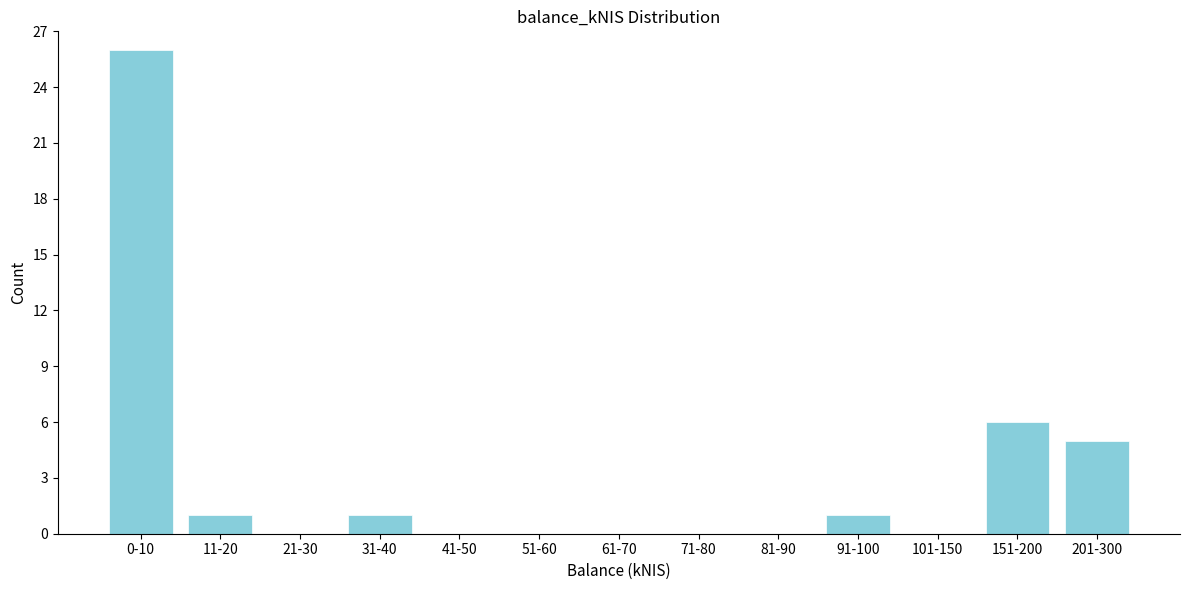

Reading left to right, what are all the values shown in this chart?

0-10=26	11-20=1	21-30=0	31-40=1	41-50=0	51-60=0	61-70=0	71-80=0	81-90=0	91-100=1	101-150=0	151-200=6	201-300=5